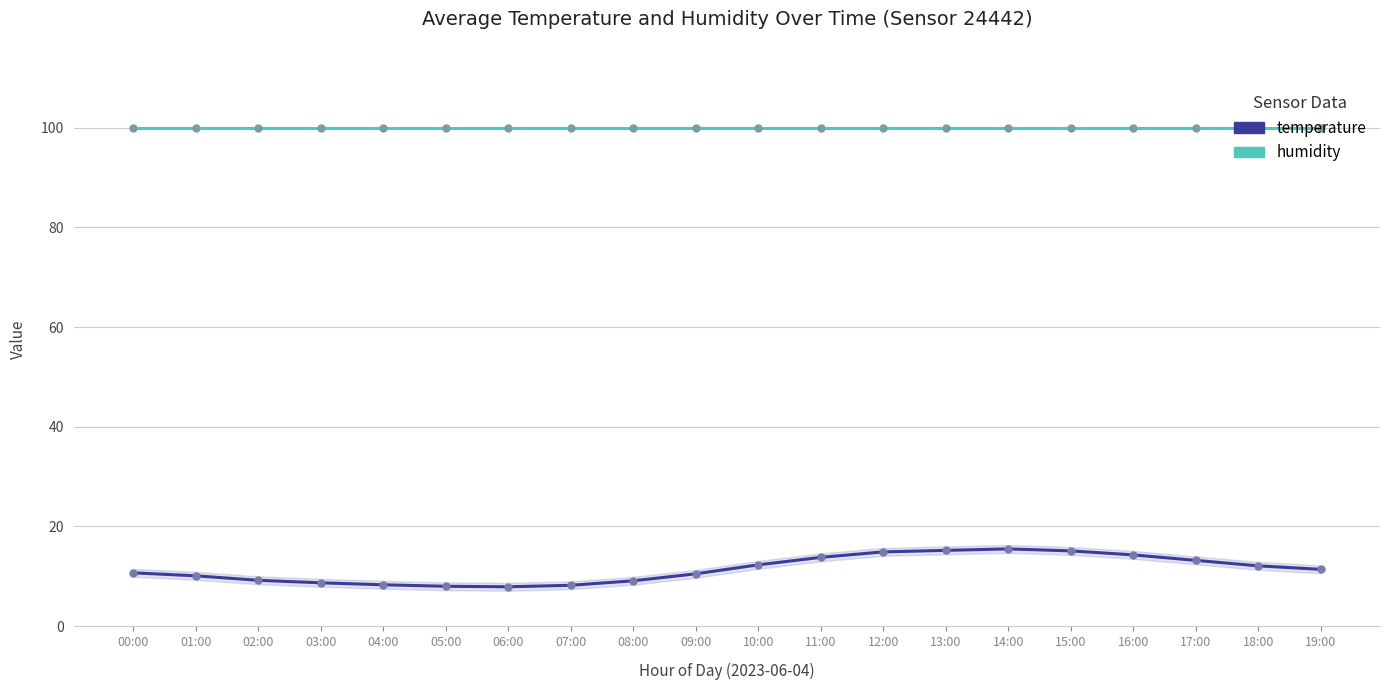

True or false: temperature has a value of 10.1 at 01:00.

True